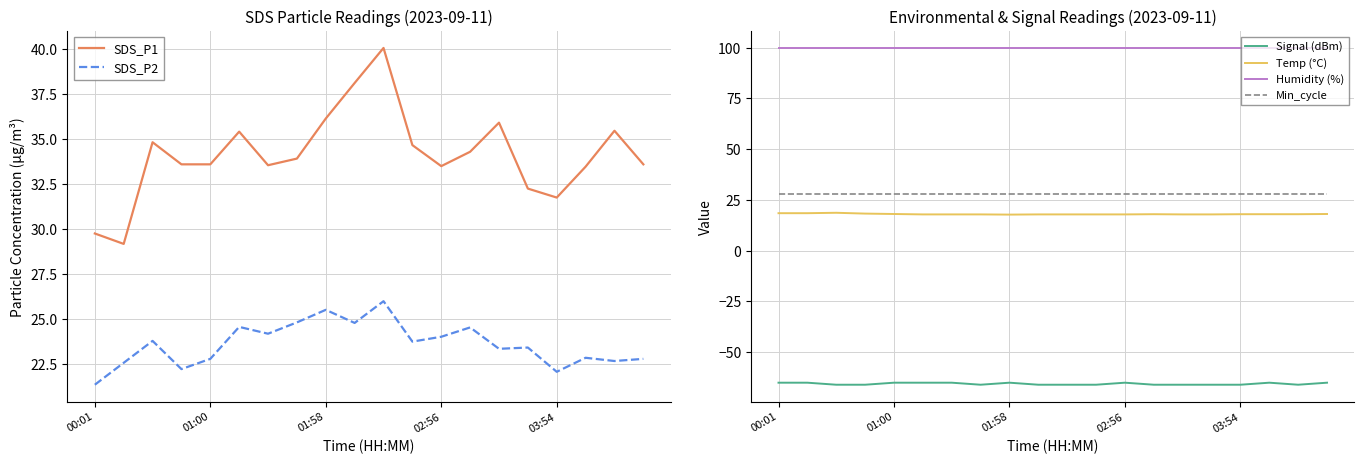

True or false: Signal (dBm) has a value of -42.7 at 02:56.

False